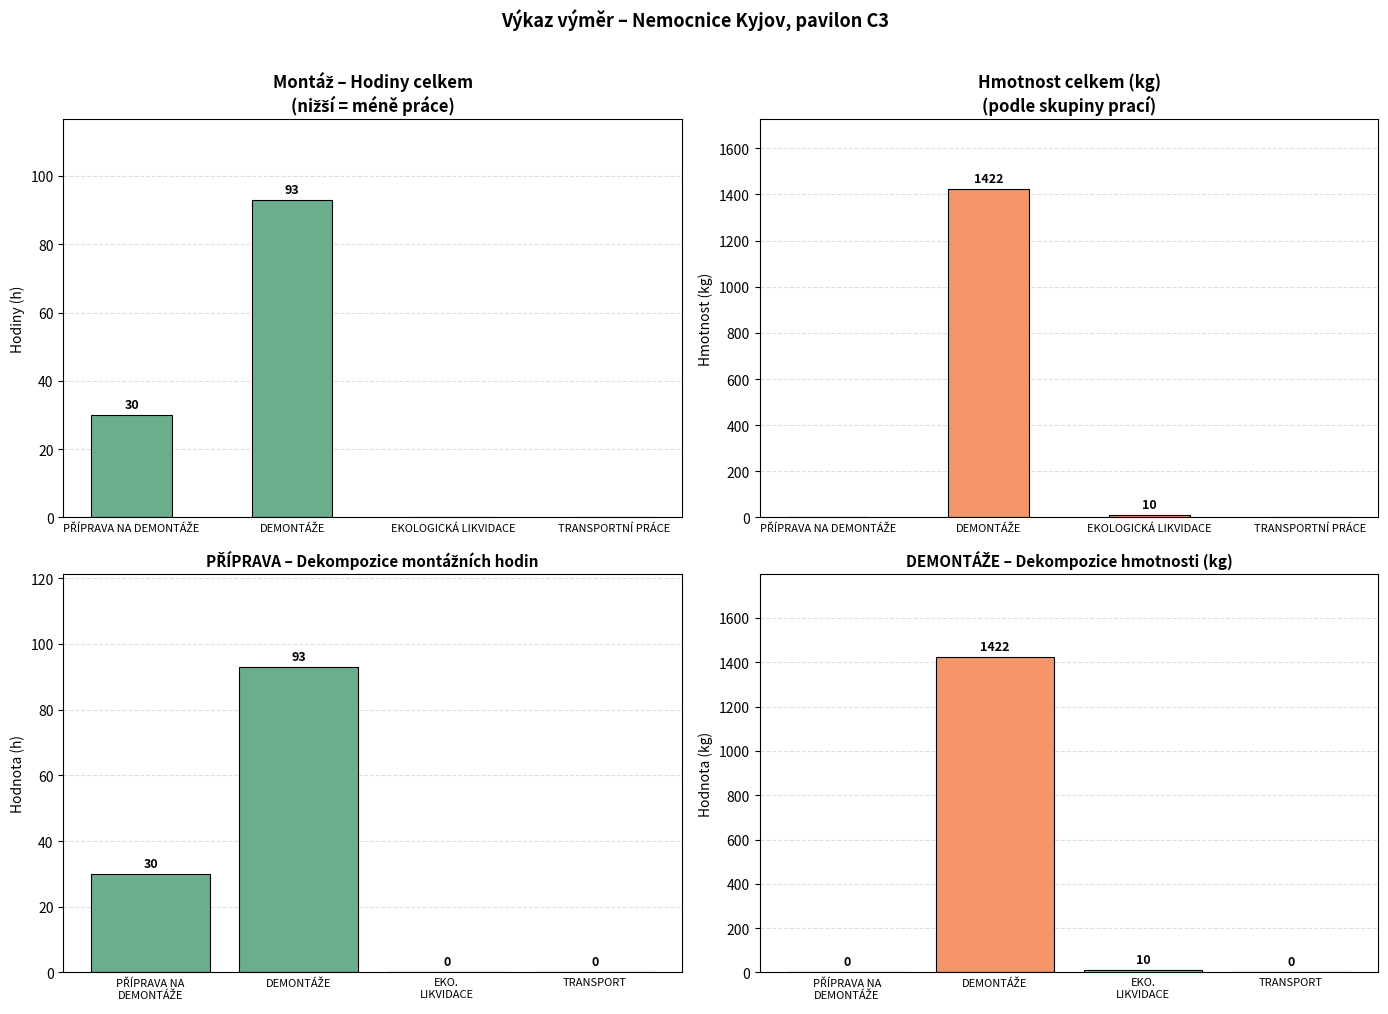

Which category has the lowest value across all series?

EKOLOGICKÁ LIKVIDACE